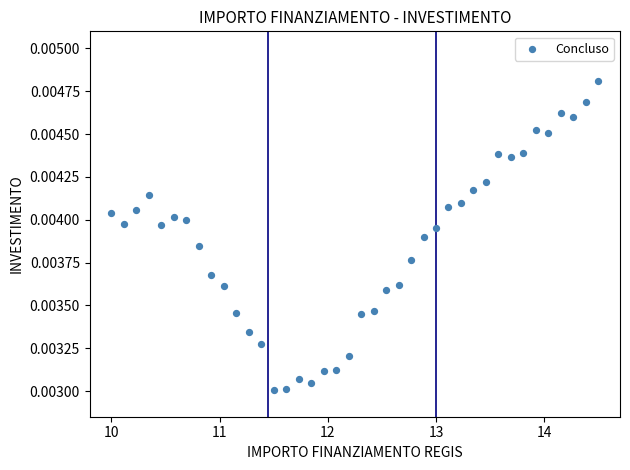

What is the range of X values (max minus min)?

4.5